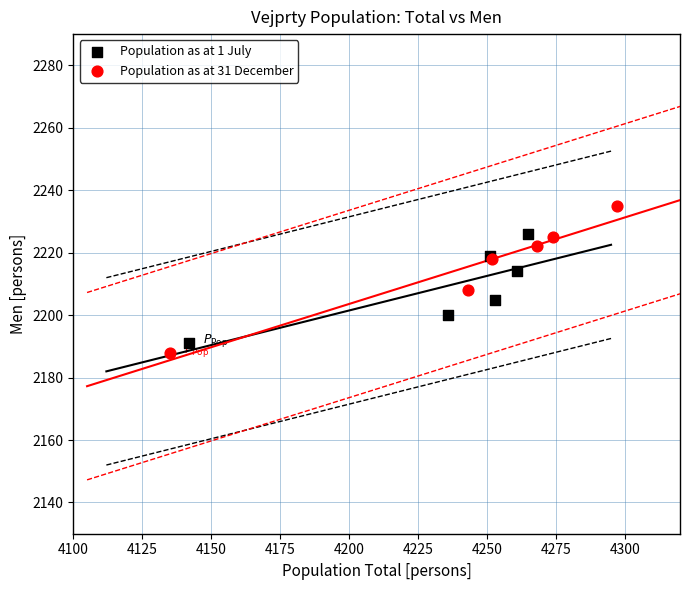

Which series contains the lowest Y value?

Population as at 31 December